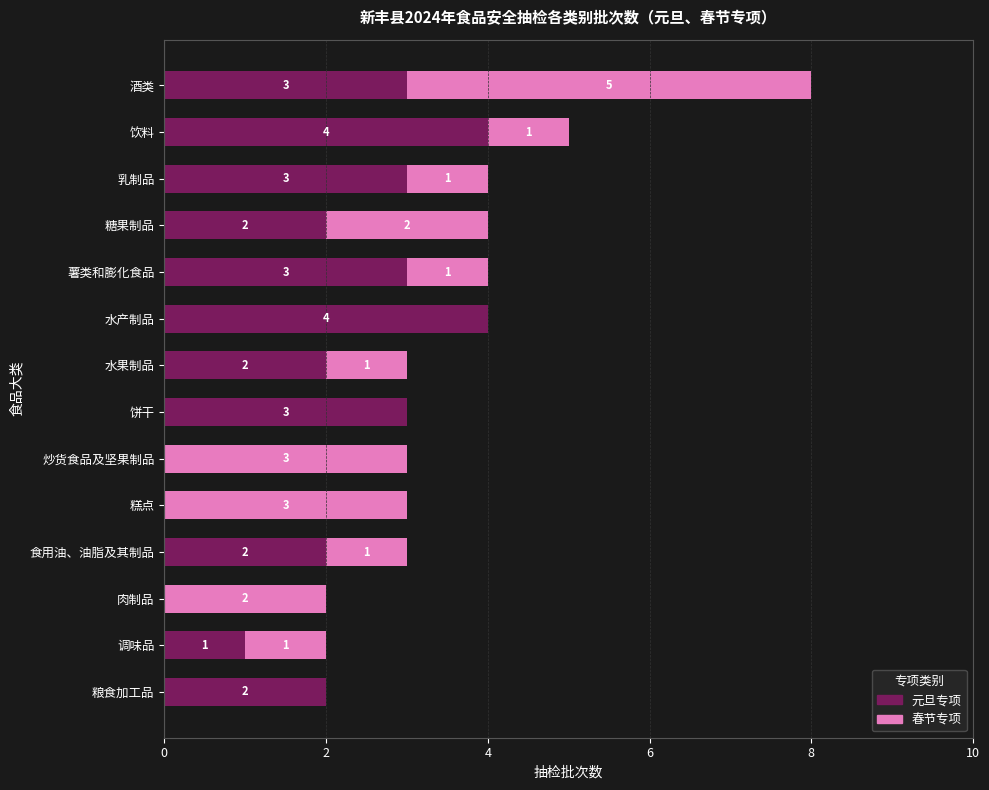

What is the total value across all series at 水产制品?

4